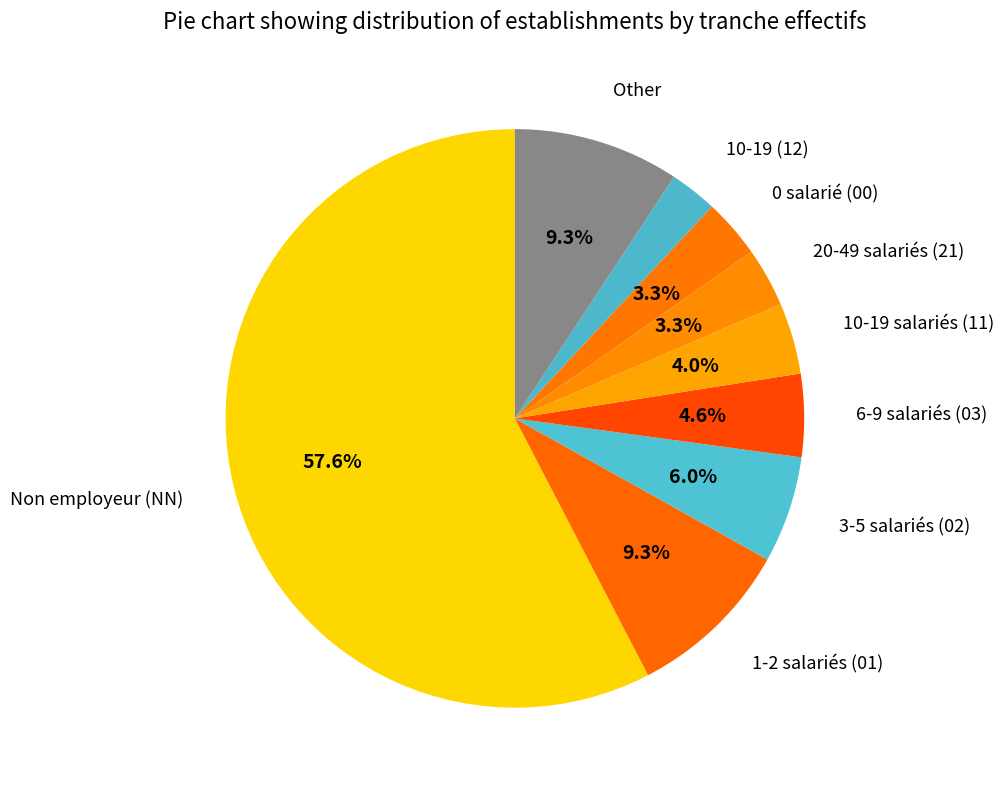

Count the number of slices in the pie.

9